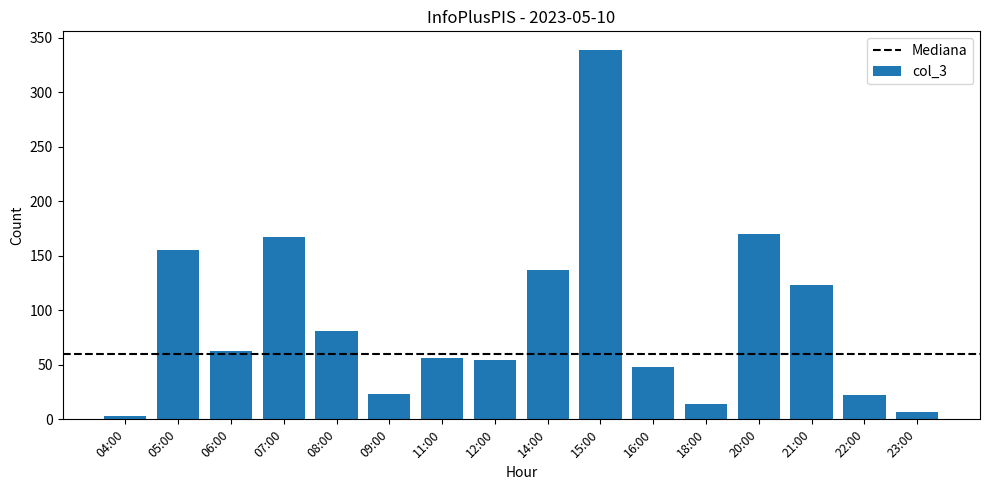

How many data points are less than 63?

8